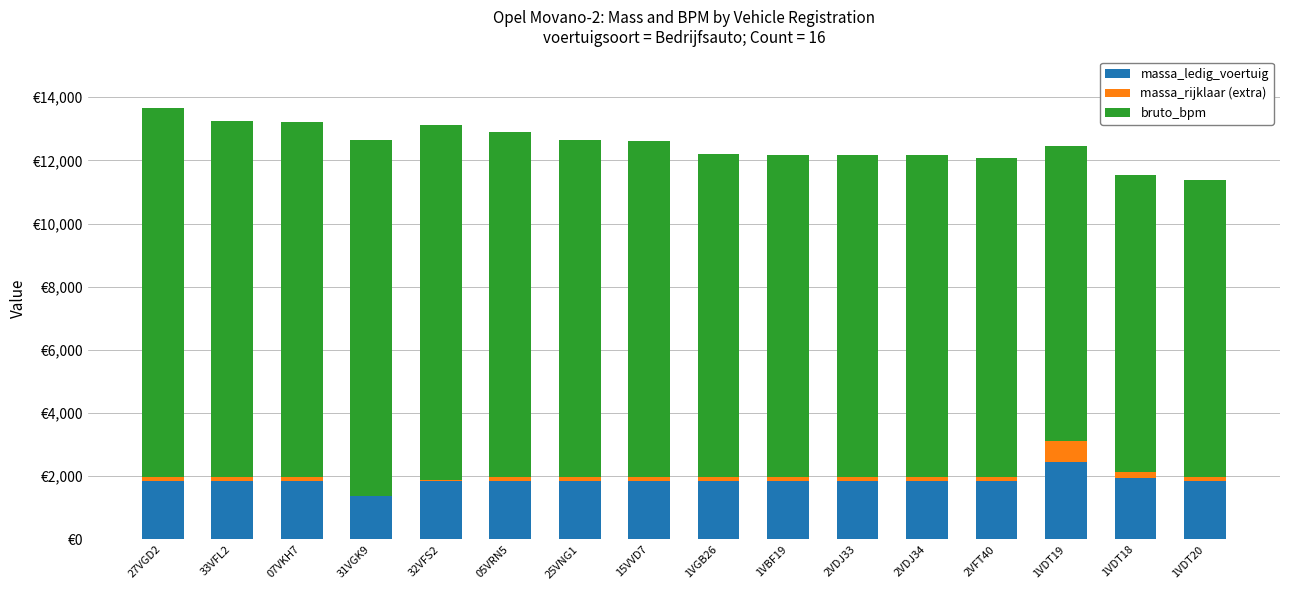

The massa_ledig_voertuig series shows 1860 at 07VKH7. True or false?

True